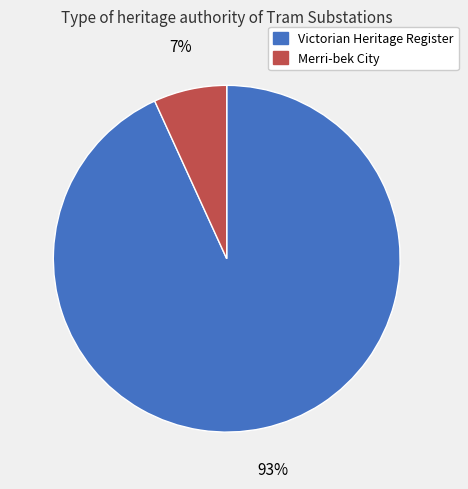

What is the largest slice in the pie chart?

Victorian Heritage Register